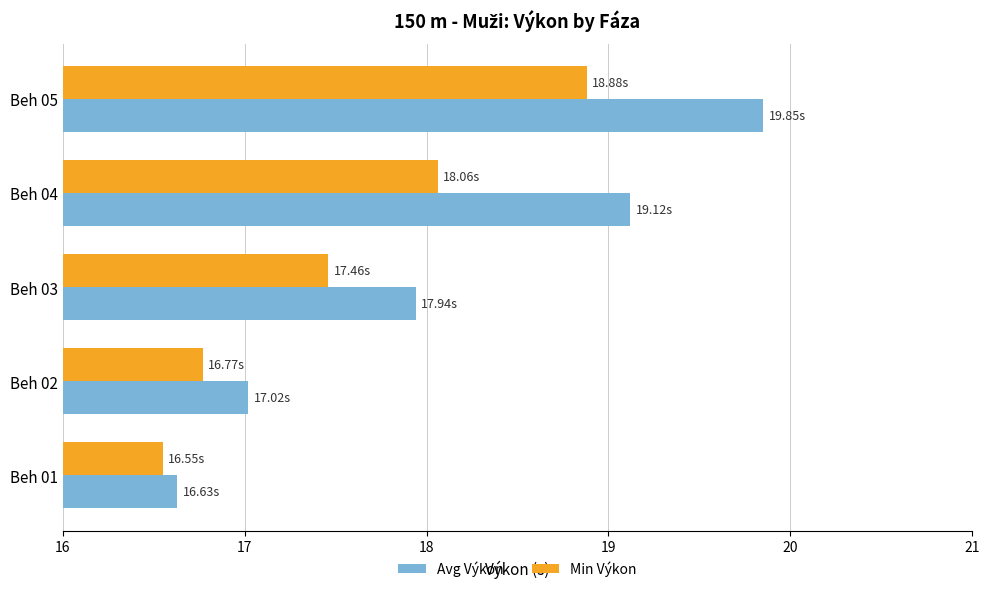

At how many categories does at least one series exceed 18?

2